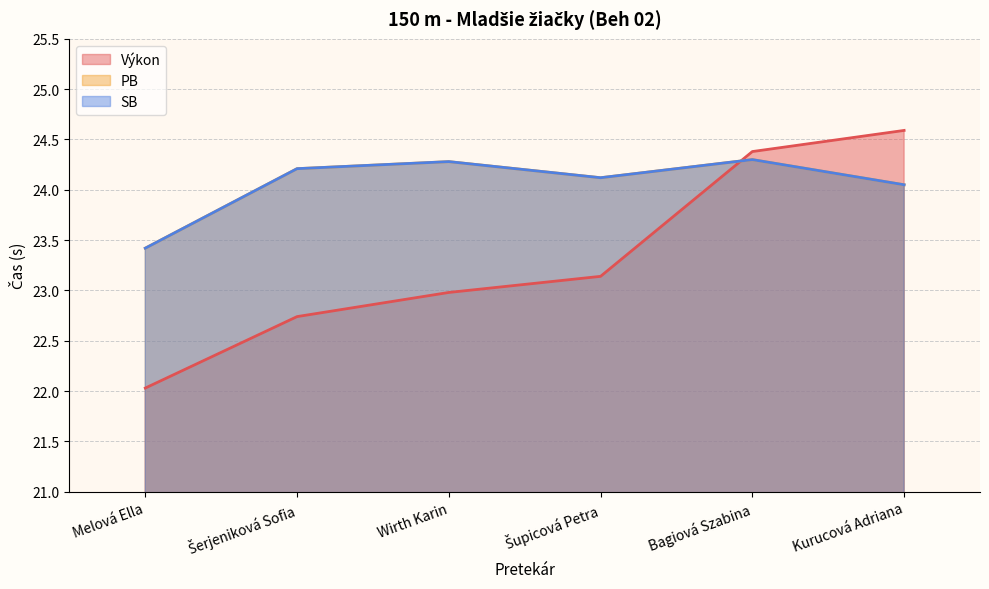

What is the label of the 3rd point from the right?

Šupicová Petra